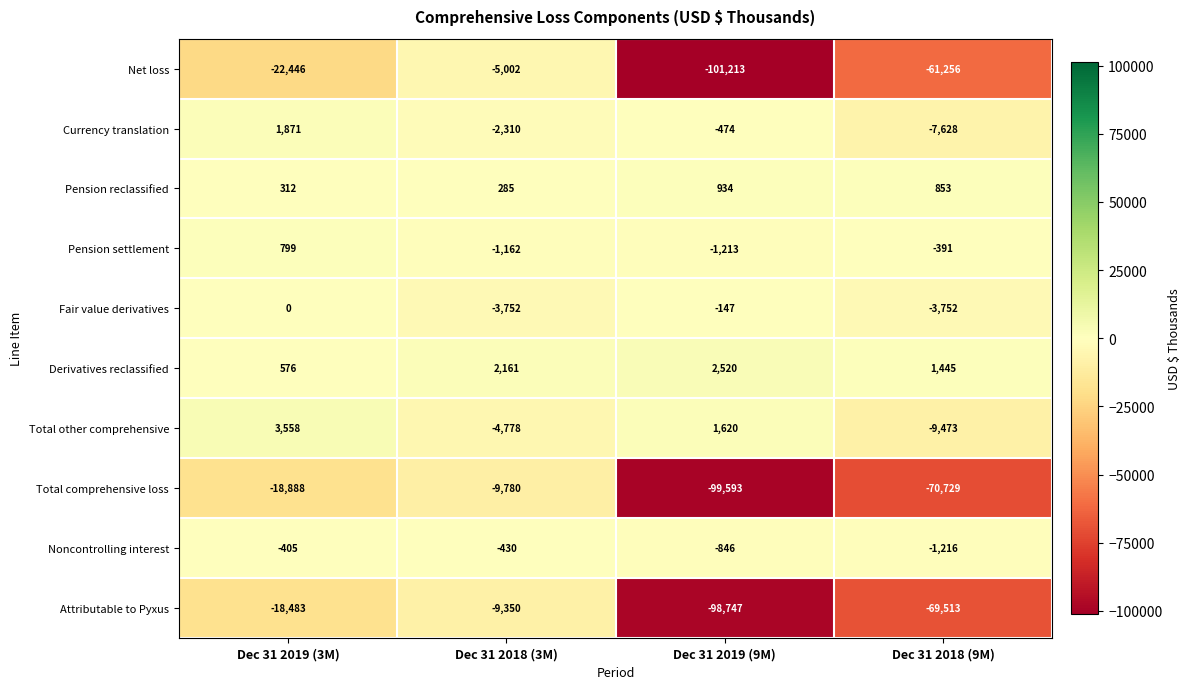

What is the sum of all Attributable to Pyxus values?

-196093